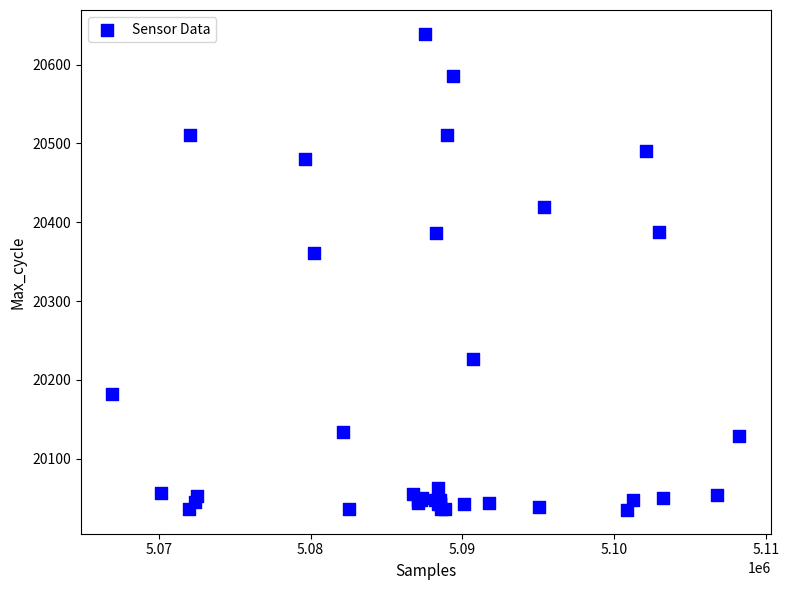

What Y value in the scatter plot is closest to 20337?

20361